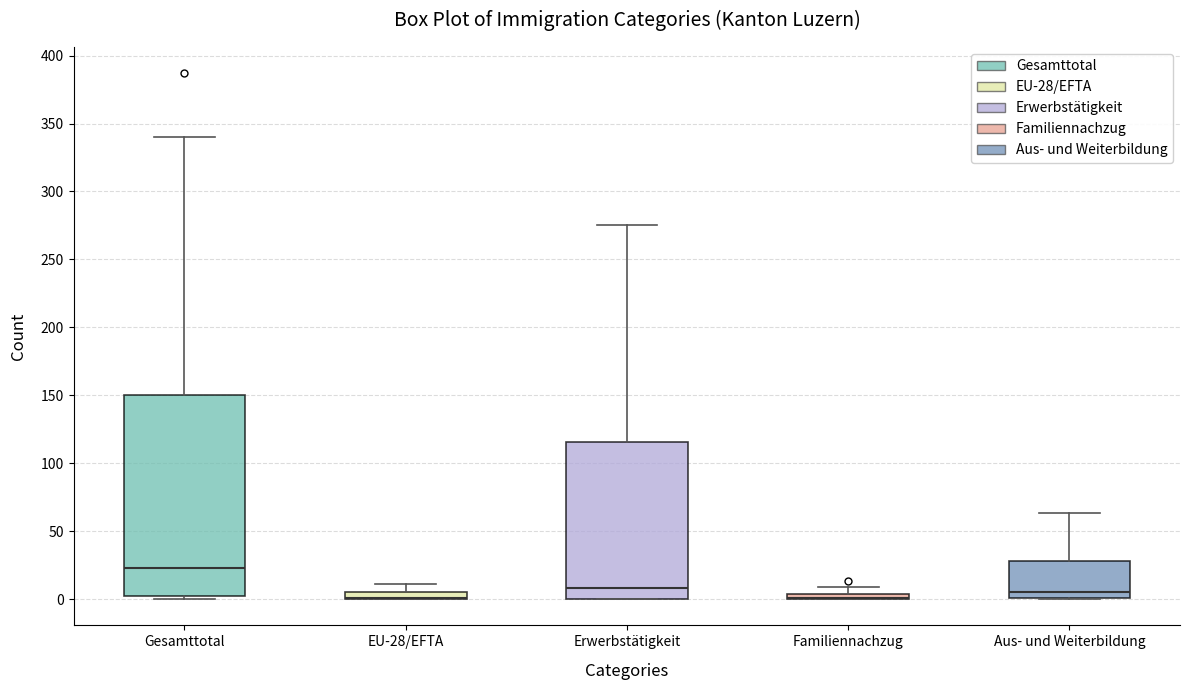

Which box is the tallest, from its lower edge to its upper edge?

Gesamttotal